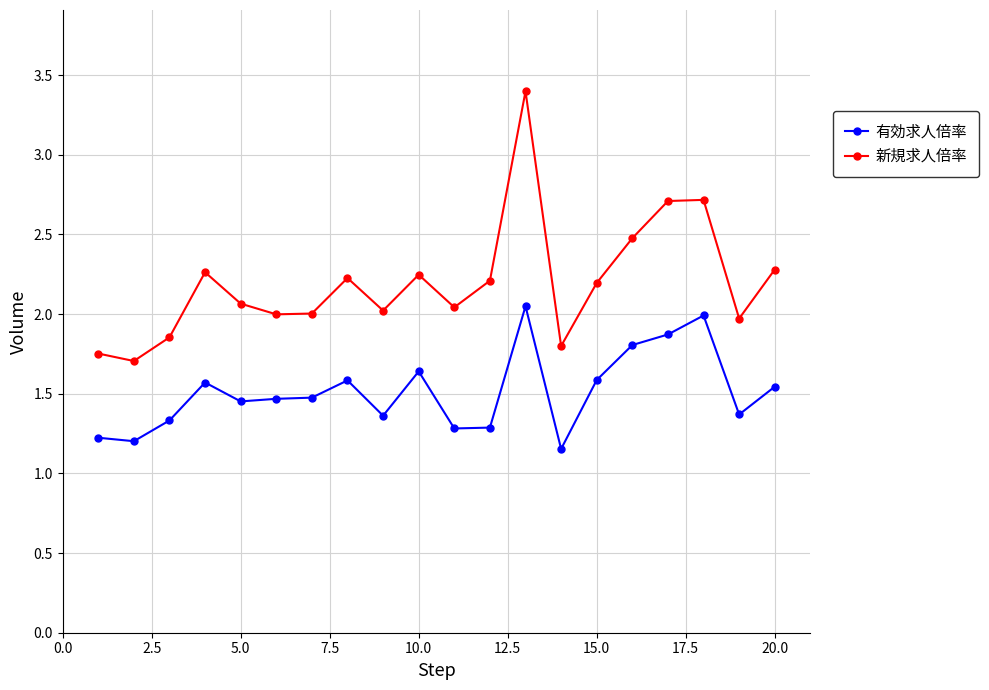

What is the value of the 新規求人倍率 point at the 20th from the left?

2.3